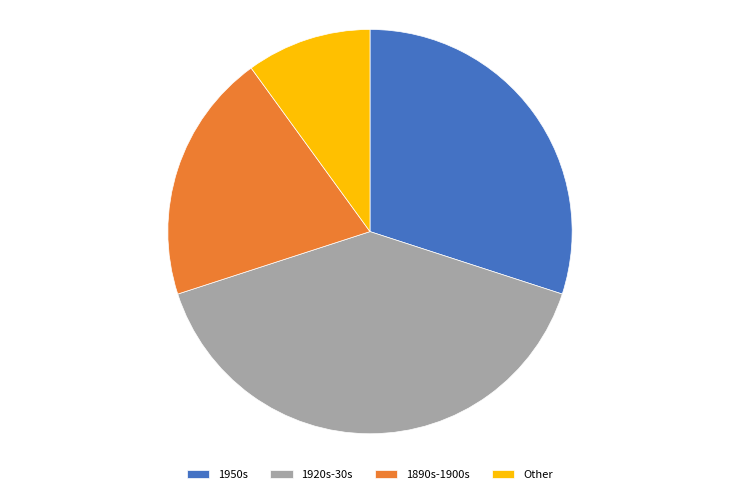

How many slices are in this pie chart?

4